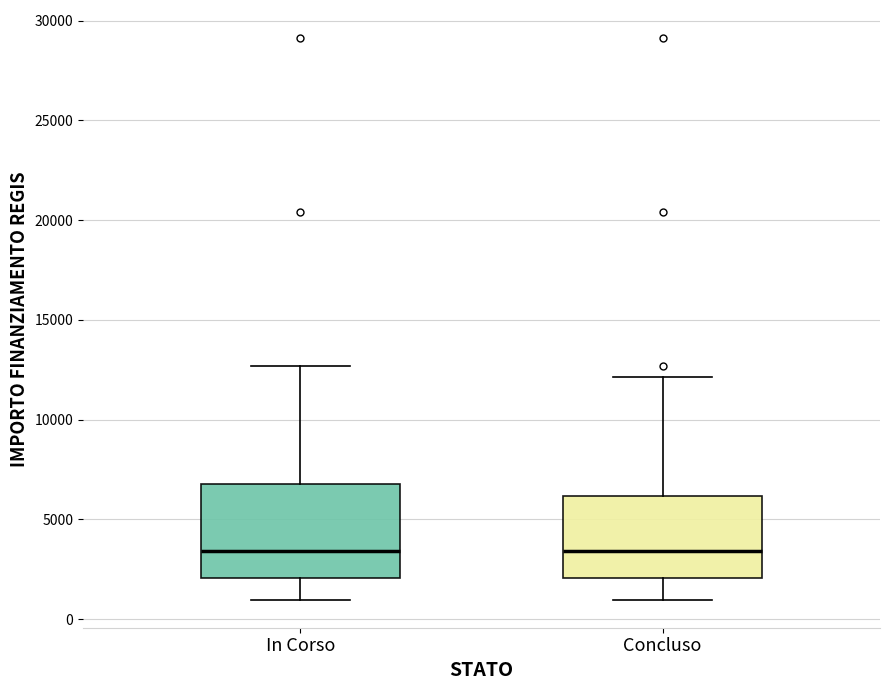

Where does the median line of the box for In Corso sit on the y-axis? The values are not printed on the chart, so give them approximately, as read against the axis.

3500